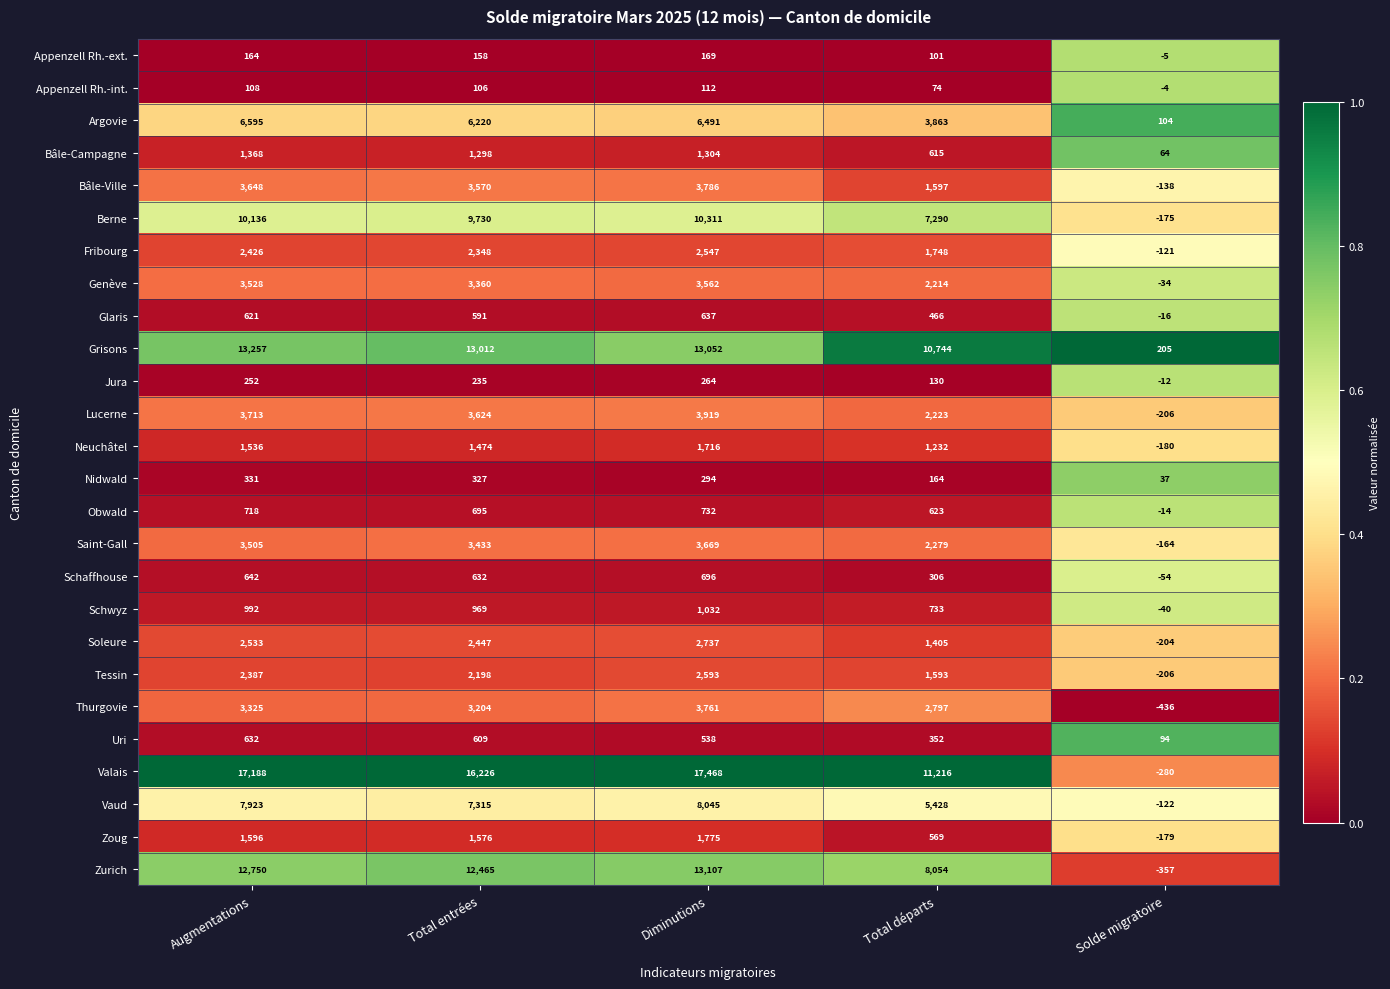

Between Augmentations and Total départs, which series saw the biggest shift?

Valais